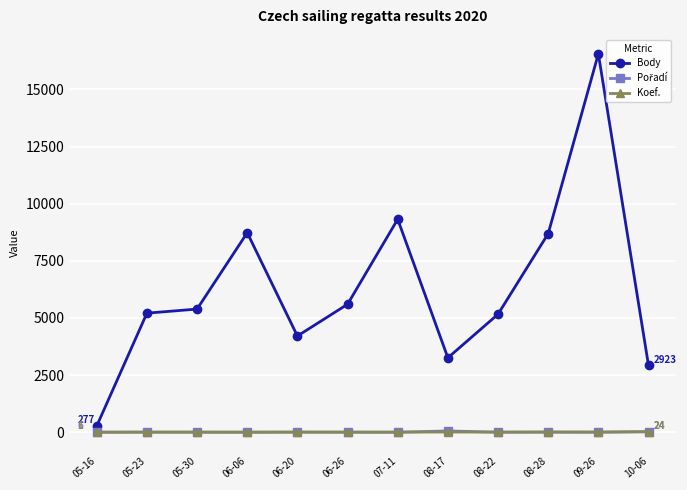

Which series has the largest total across all categories?

Body